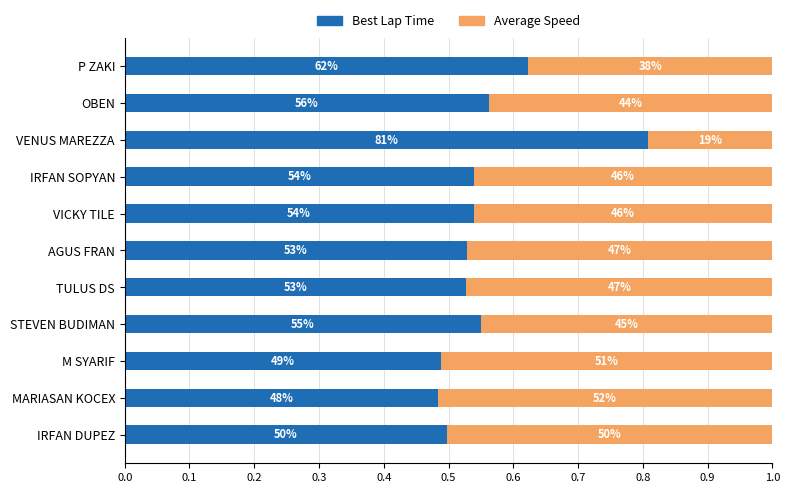

What is the difference between the maximum and minimum values in the Best Lap Time series?

0.3